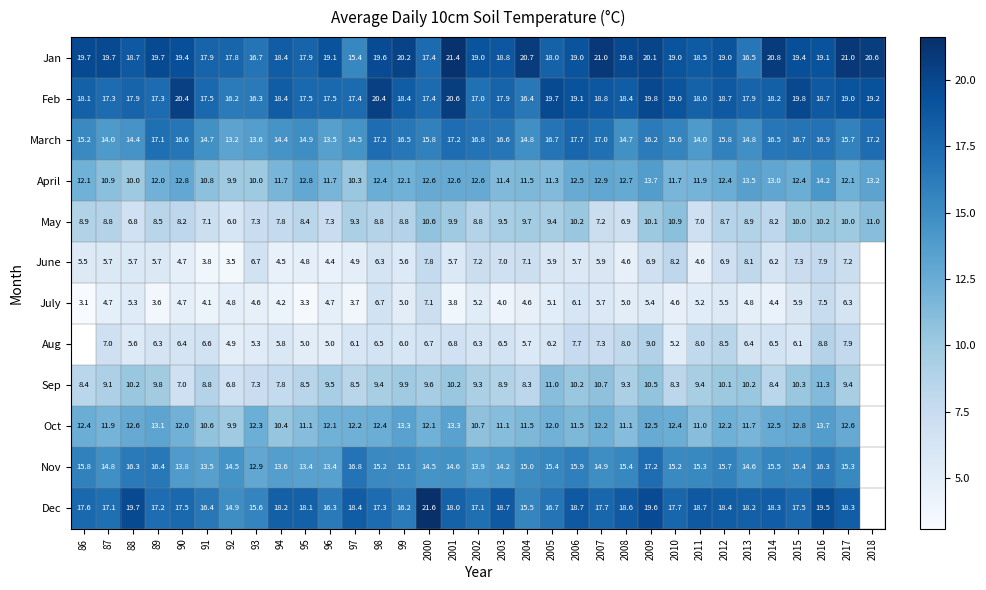

What is the average value of the May series?

8.8